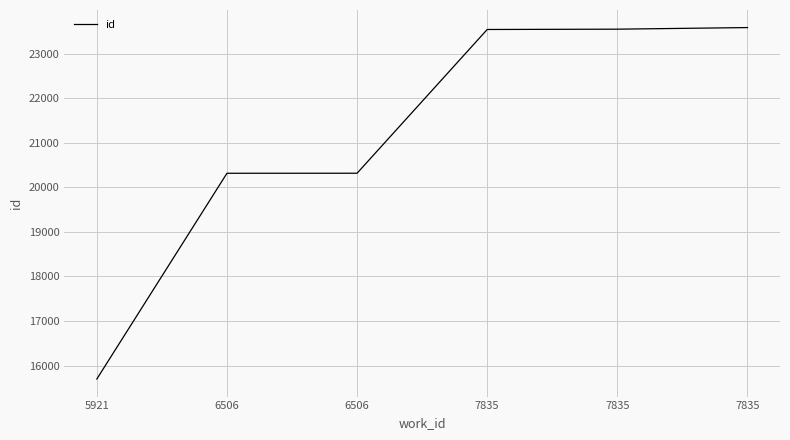

Does the chart have visible grid lines?

Yes